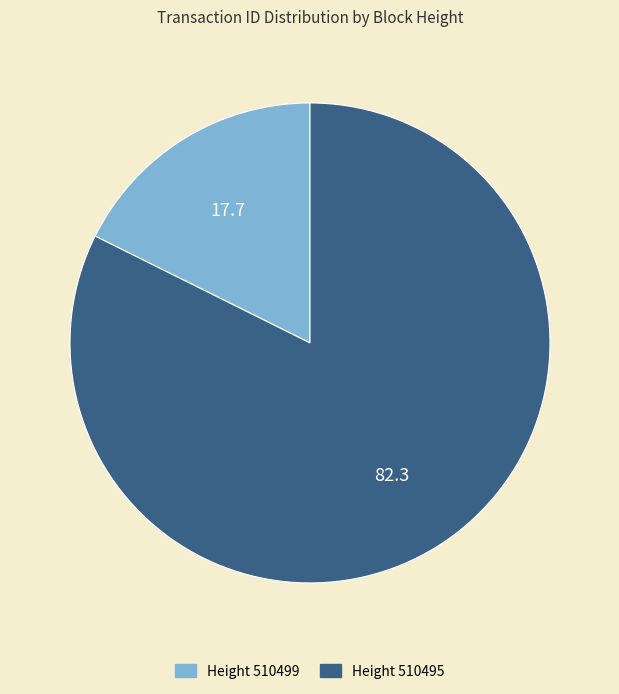

Is there any slice that represents more than half of the pie?

Yes